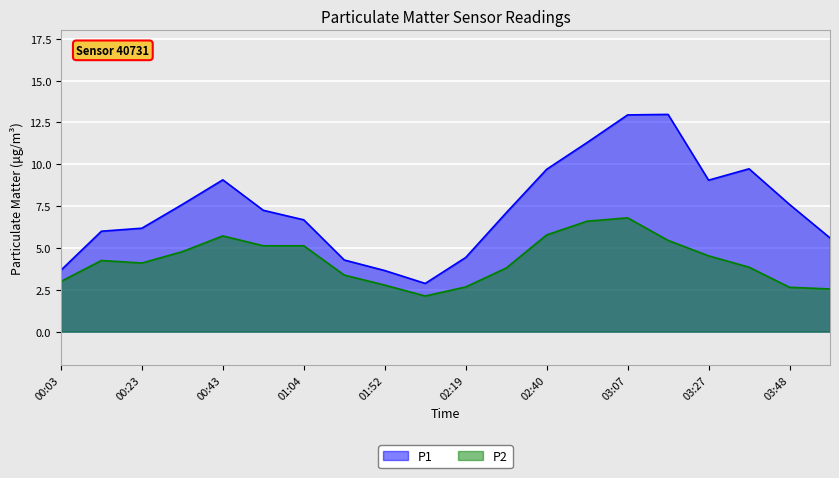

At 03:27, list the series in order from smallest to largest.

P2, P1